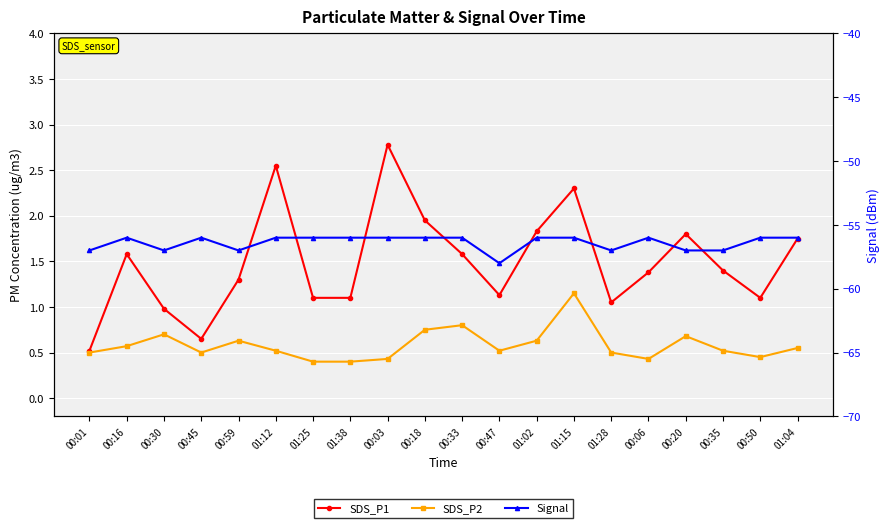

What is the difference between the maximum and second lowest values in the Signal series?

1.0